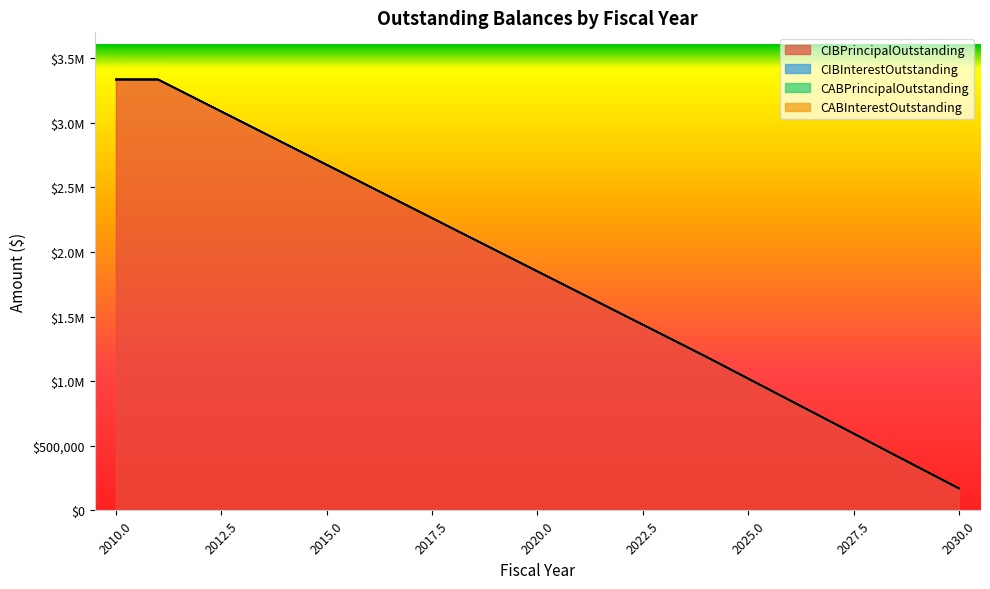

At how many categories does at least one series exceed 2161949?

9